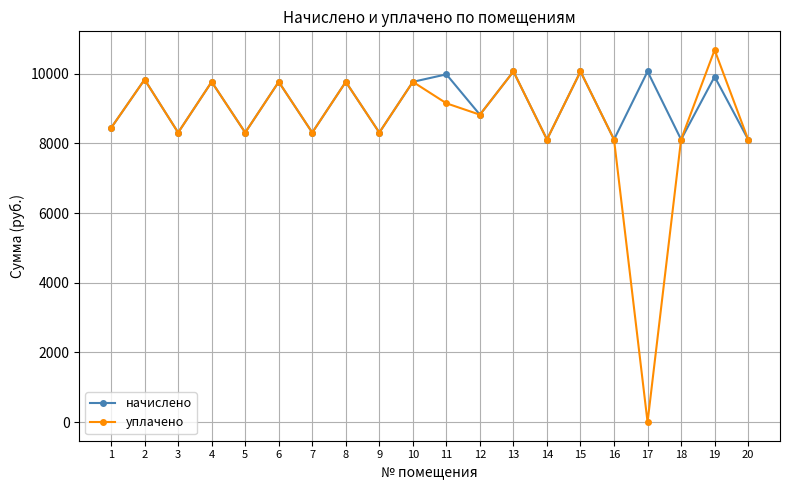

At how many categories does at least one series exceed 2074?

20